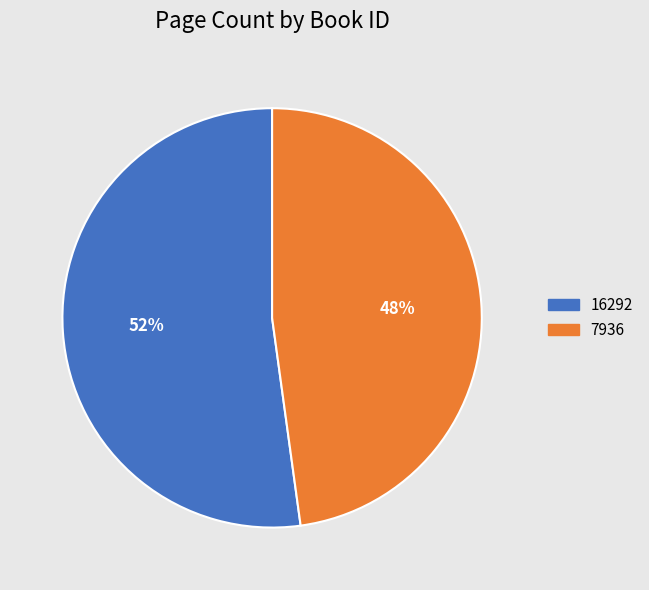

Does 16292 represent more than half of the total?

Yes